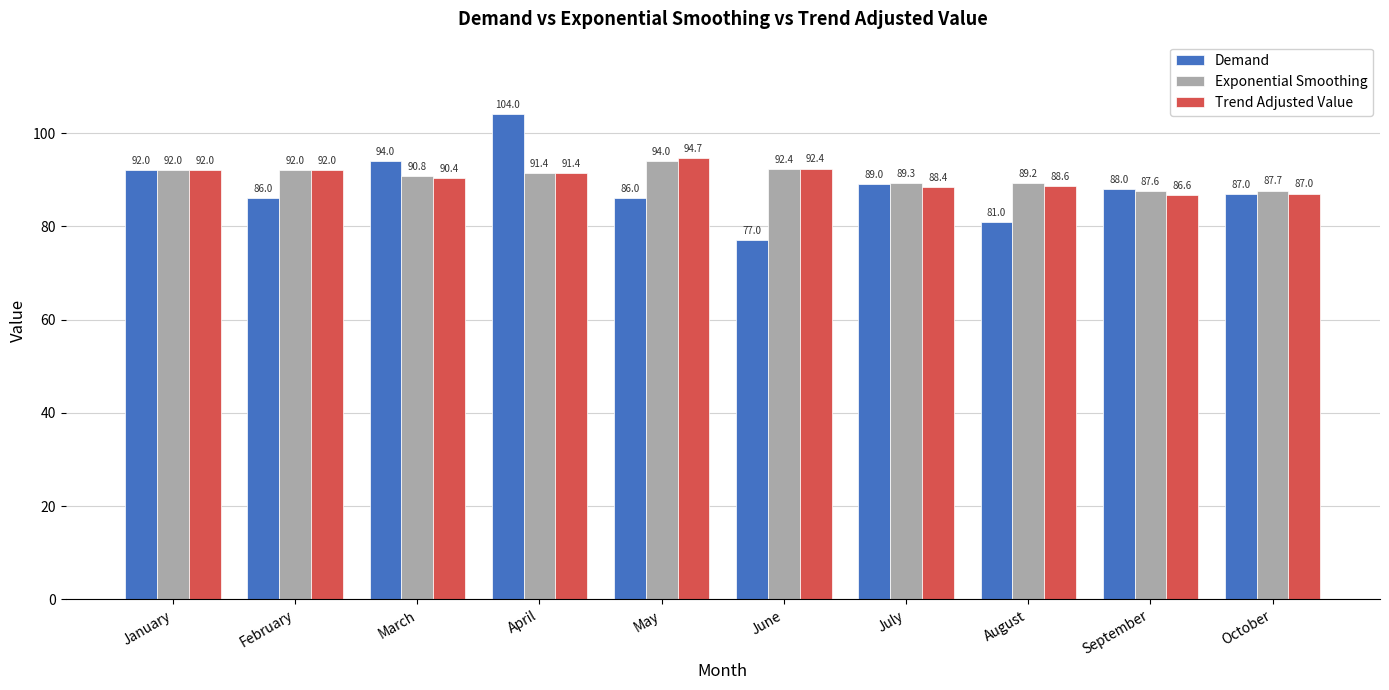

Is it true that Demand equals 87.0 at October?

True